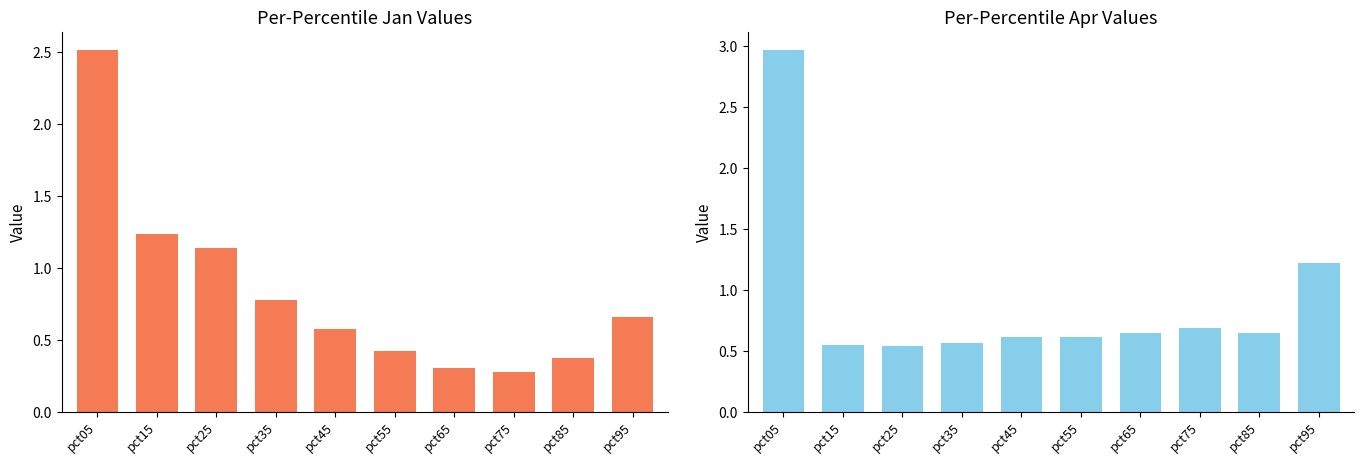

What are all the series names shown in the legend?

Jan, Apr